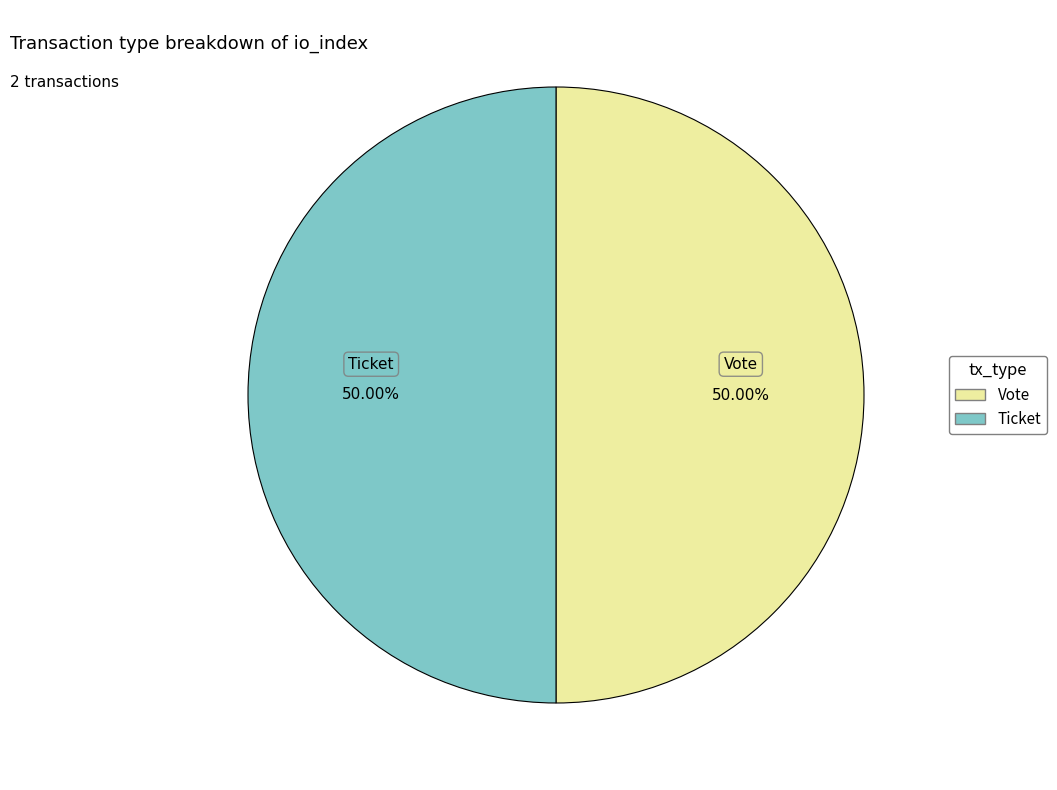

To the nearest percent, what is the average slice percentage?

50%